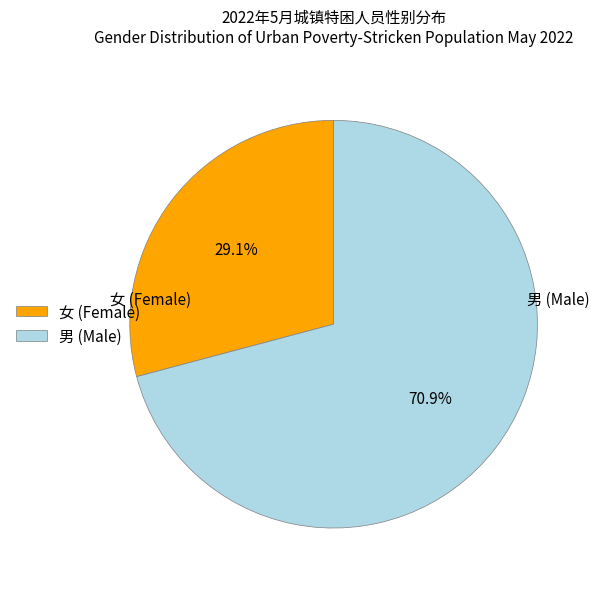

To the nearest percent, what is the difference between the largest and smallest slice percentages?

42%